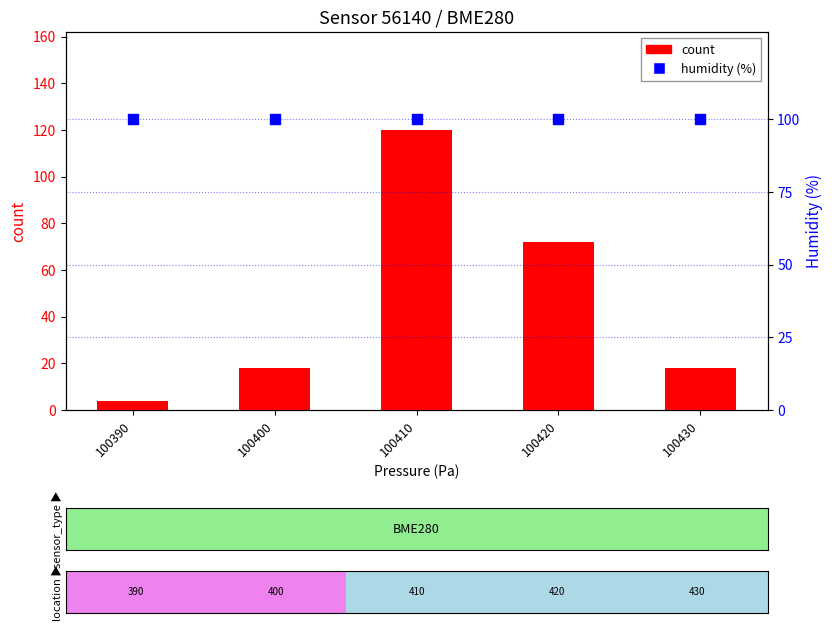

Is the value of count at 100390 greater than the value of humidity (%) at 100420?

No